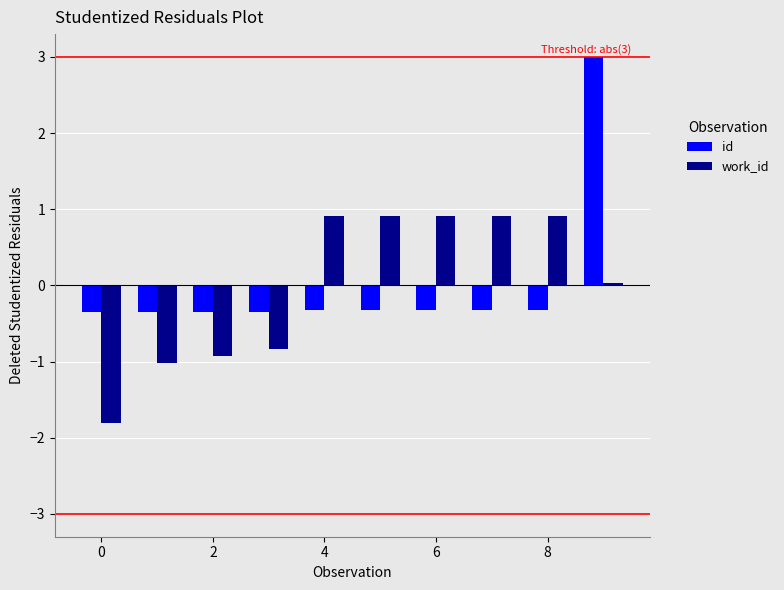

Which series has the largest range (max minus min)?

id